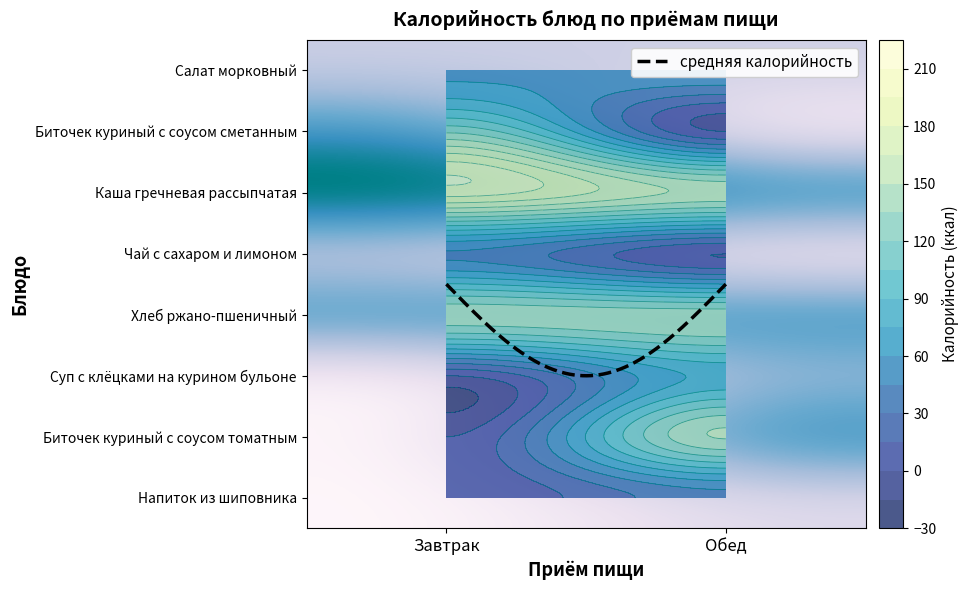

At Завтрак, list the series in order from smallest to largest.

Суп с клёцками на курином бульоне, Биточек куриный с соусом томатным, Напиток из шиповника, Чай с сахаром и лимоном, Салат морковный, Биточек куриный с соусом сметанным, Хлеб ржано-пшеничный, Каша гречневая рассыпчатая